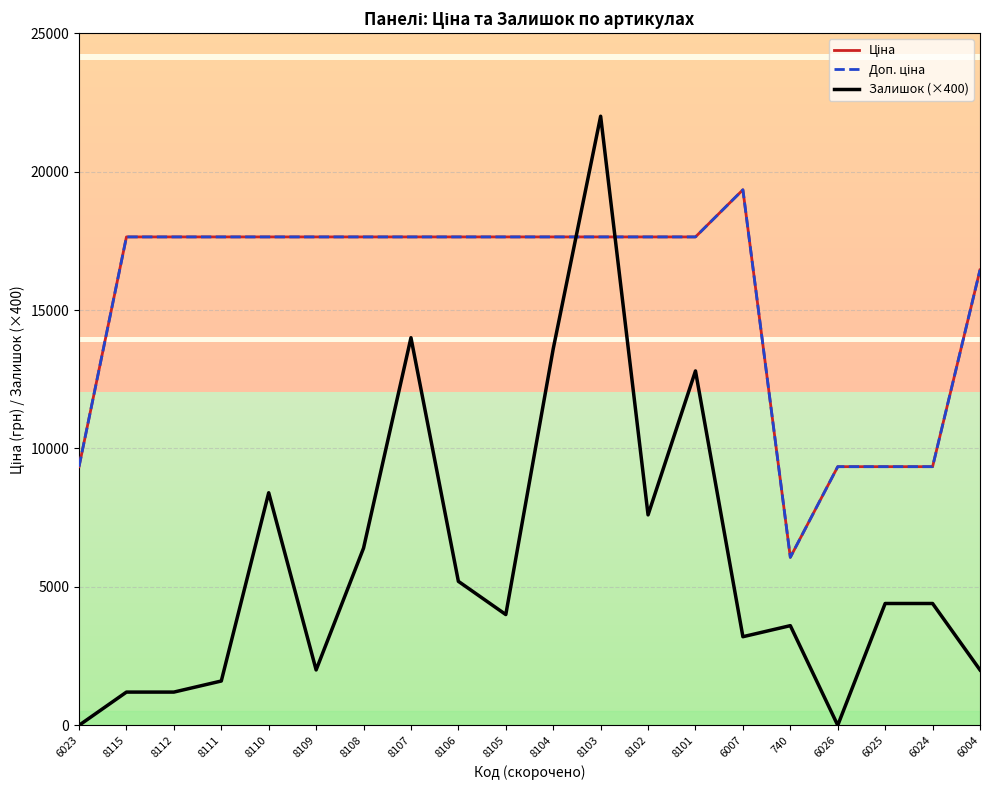

Is the value of Доп. ціна at 8115 greater than the value of Ціна at 6026?

Yes